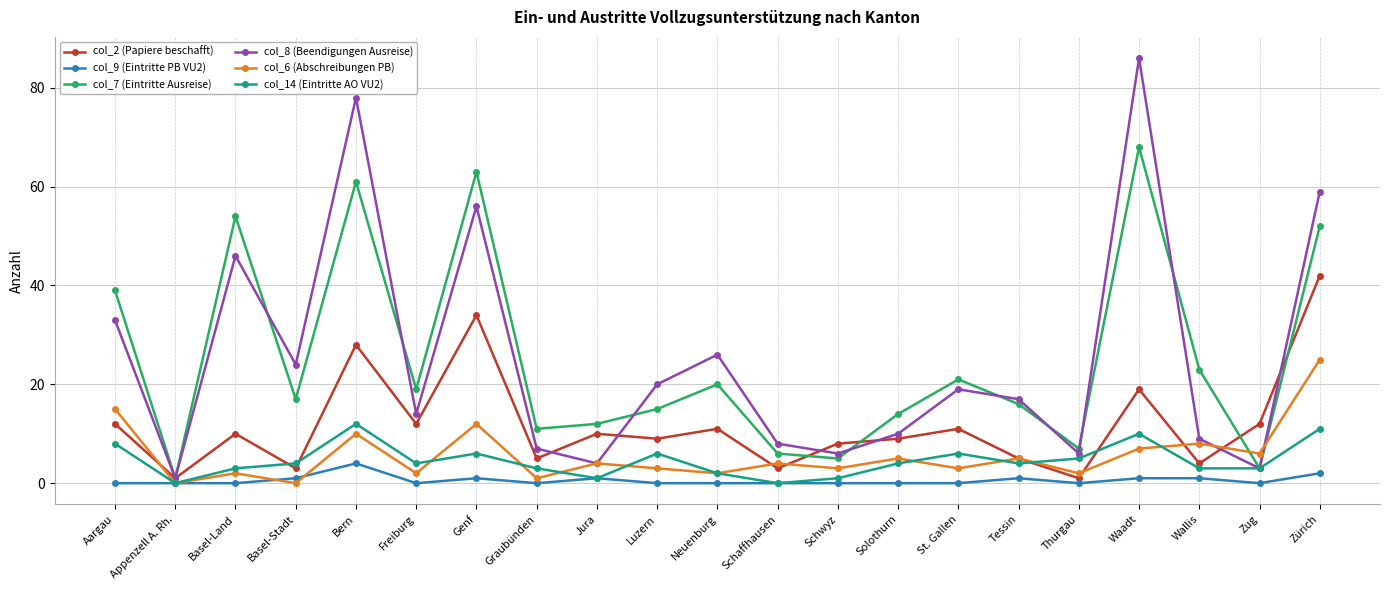

At how many categories does at least one series exceed 10?

17